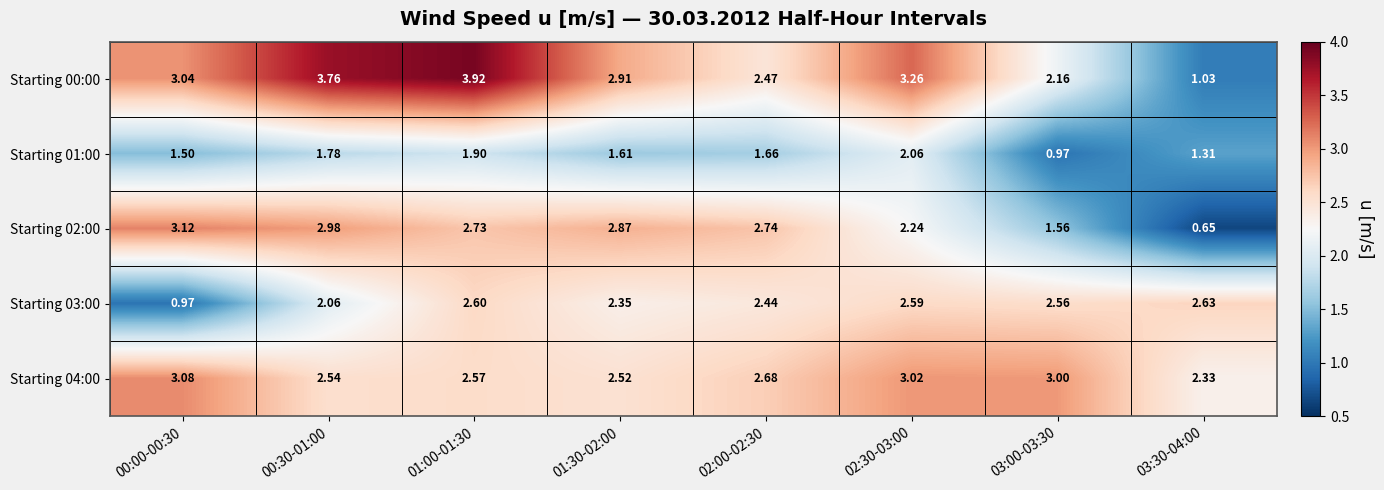

Between 01:30-02:00 and 02:30-03:00, which series saw the biggest shift?

Starting 02:00